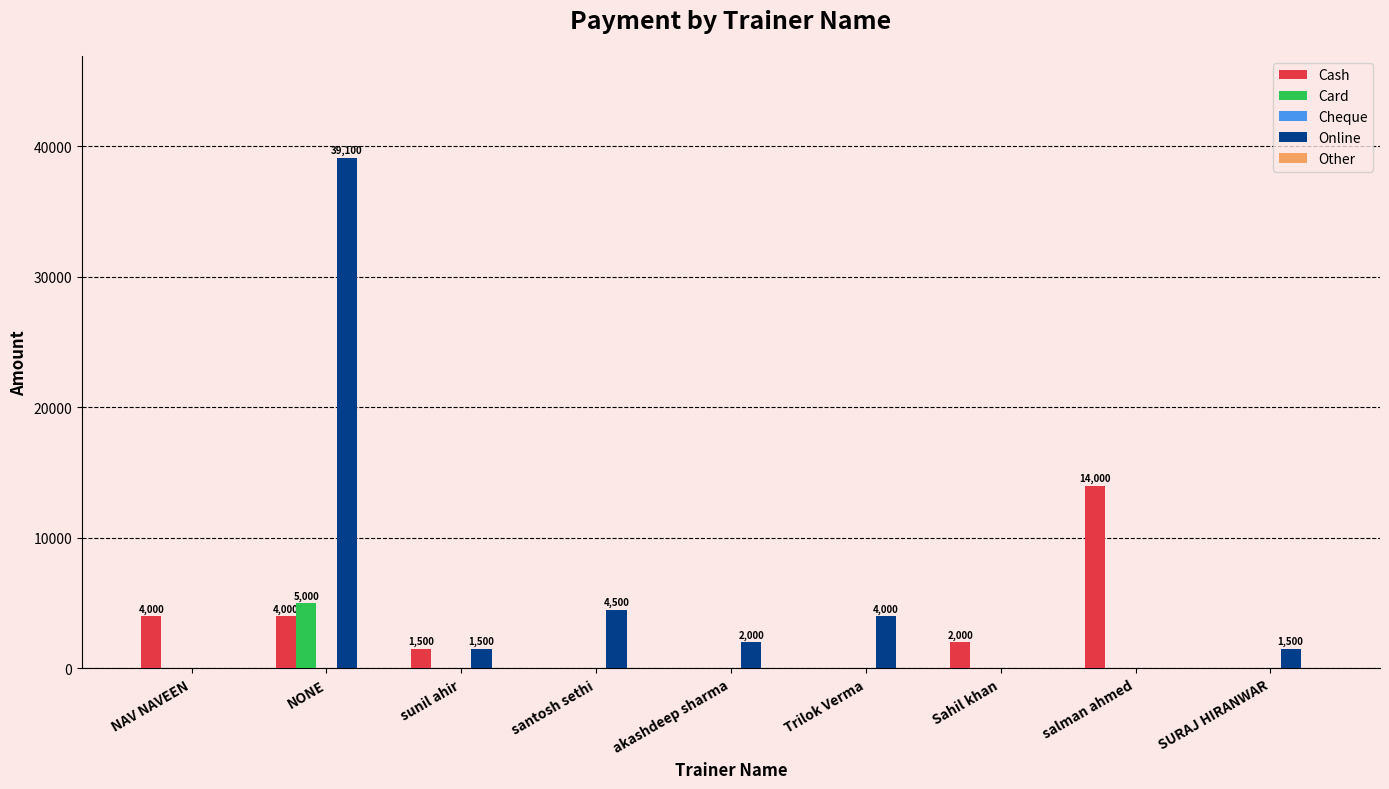

Which series has the largest total across all categories?

Online